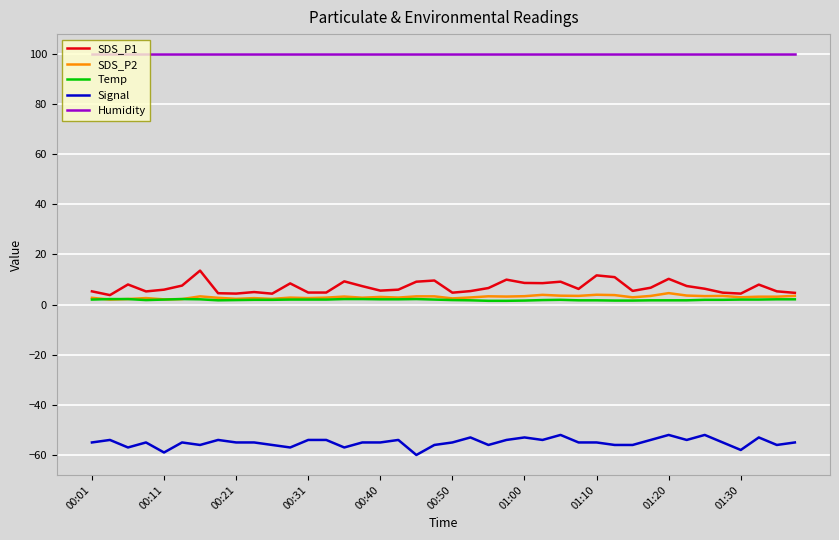

At how many categories does at least one series exceed 71?

40